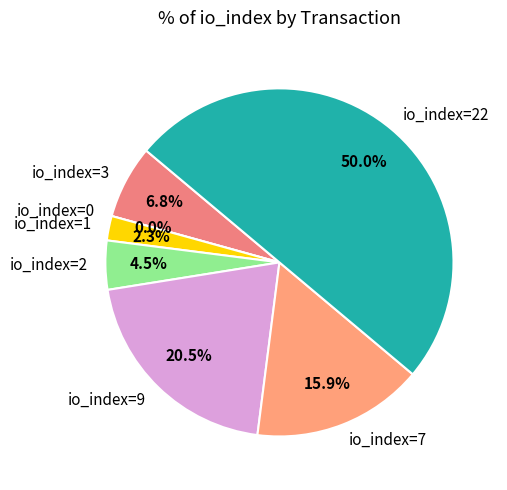

Which category has the biggest portion of the pie?

io_index=22